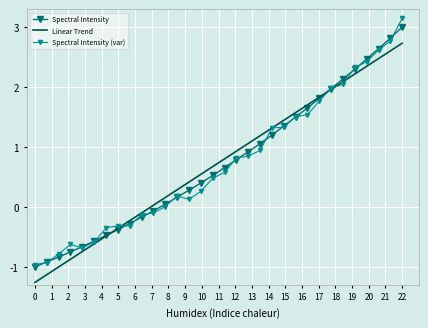

Which series has the largest range (max minus min)?

Spectral Intensity (var)